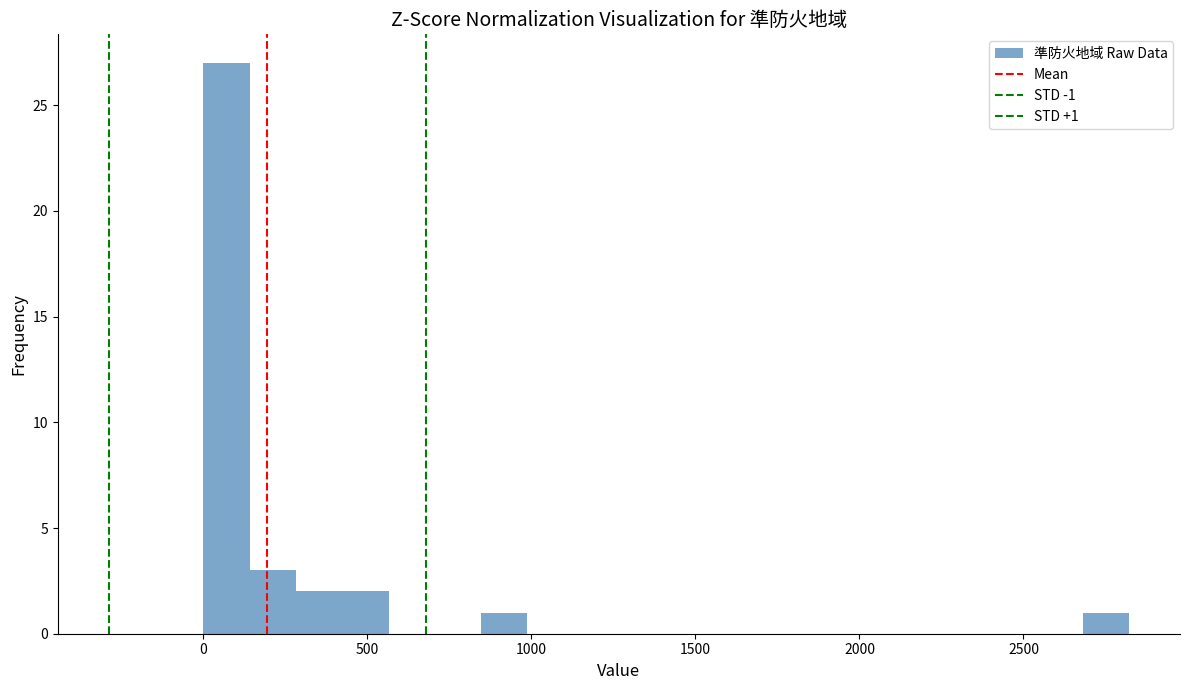

Around what value on the x-axis is the tallest bar? Give the approximate position of its centre, as read against the axis.

50